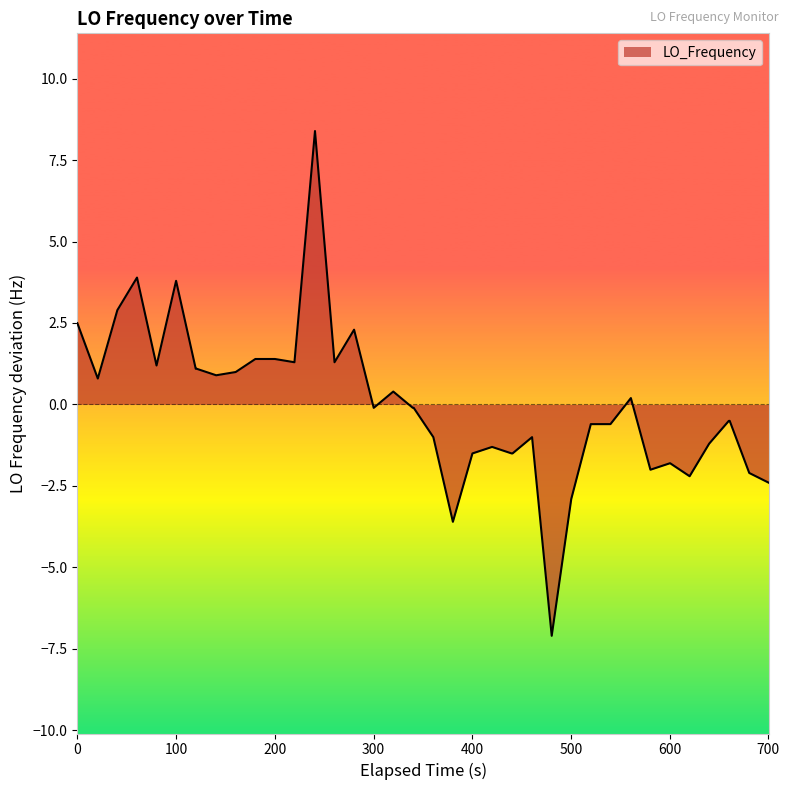

What is the greatest value displayed?

8.4